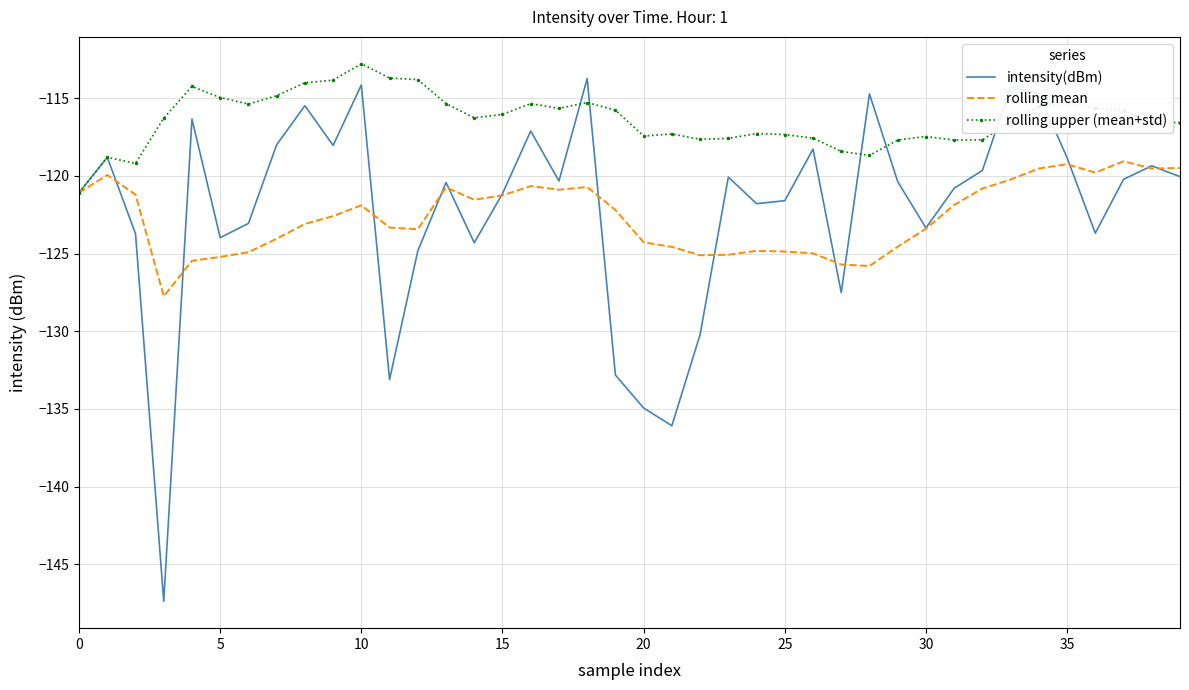

What are all the series names shown in the legend?

intensity(dBm), rolling mean, rolling upper (mean+std)